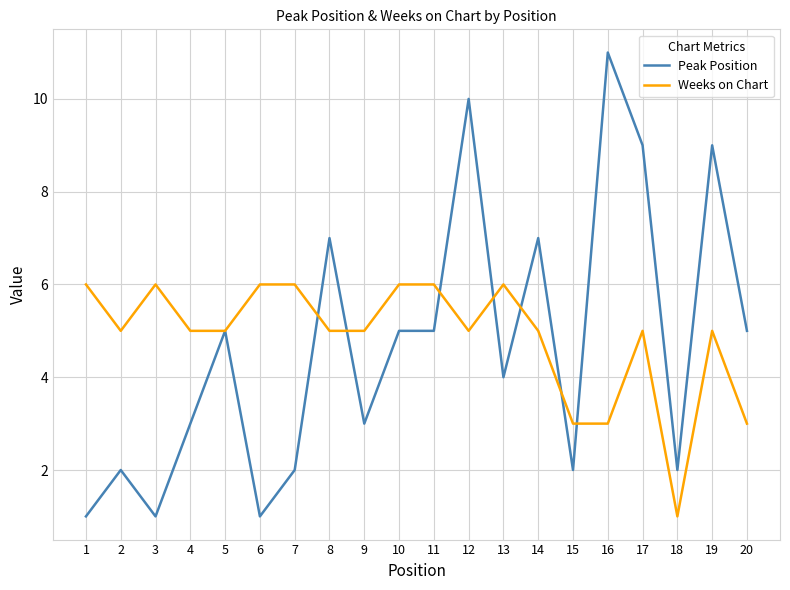

The Peak Position series shows 8 at 5. True or false?

False